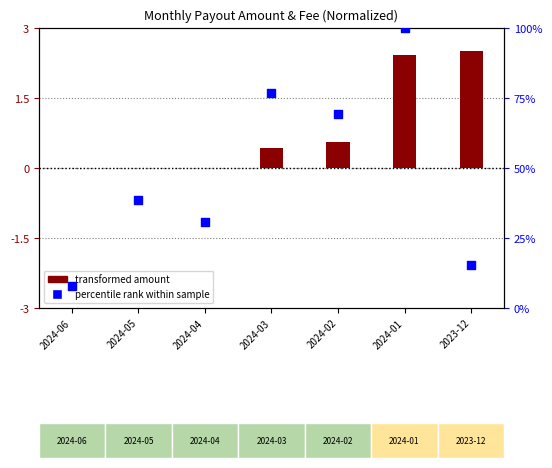

Which series has the largest Y range (max minus min)?

percentile rank within sample